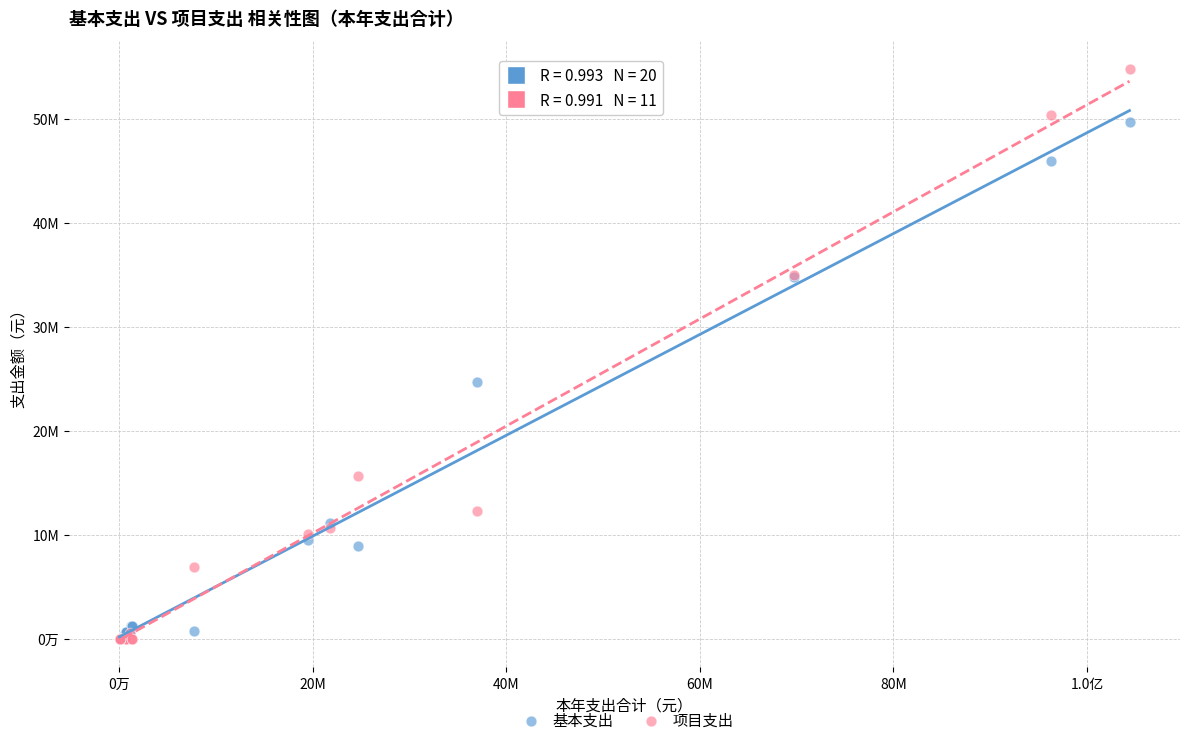

What are all the series names shown in the legend?

基本支出, 项目支出